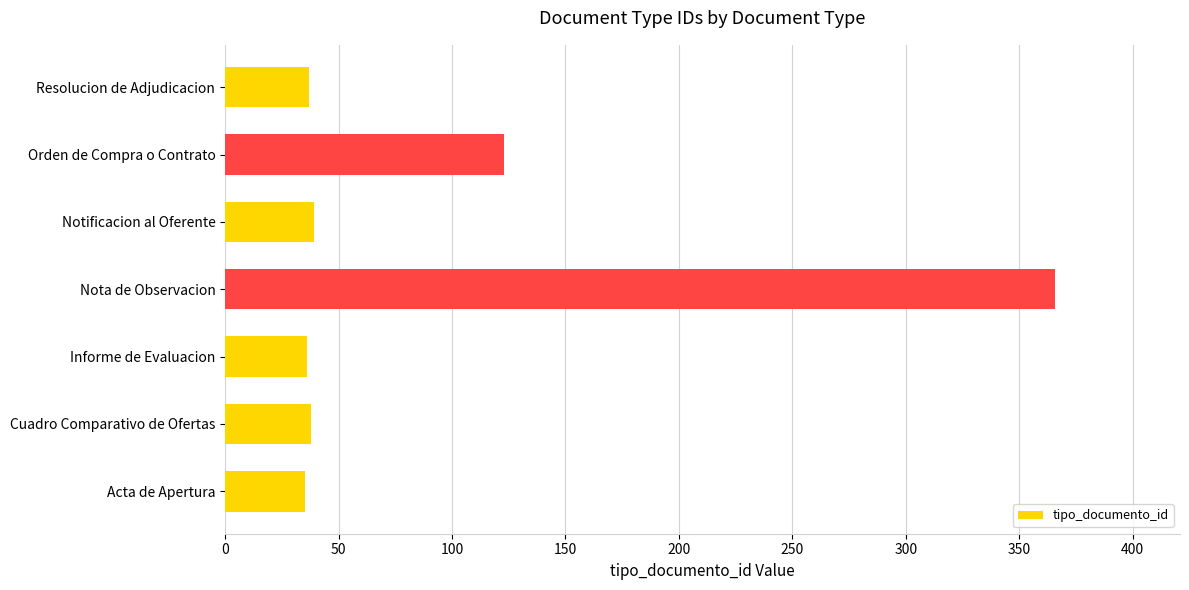

What is the change in value from Notificacion al Oferente to Orden de Compra o Contrato?

+84